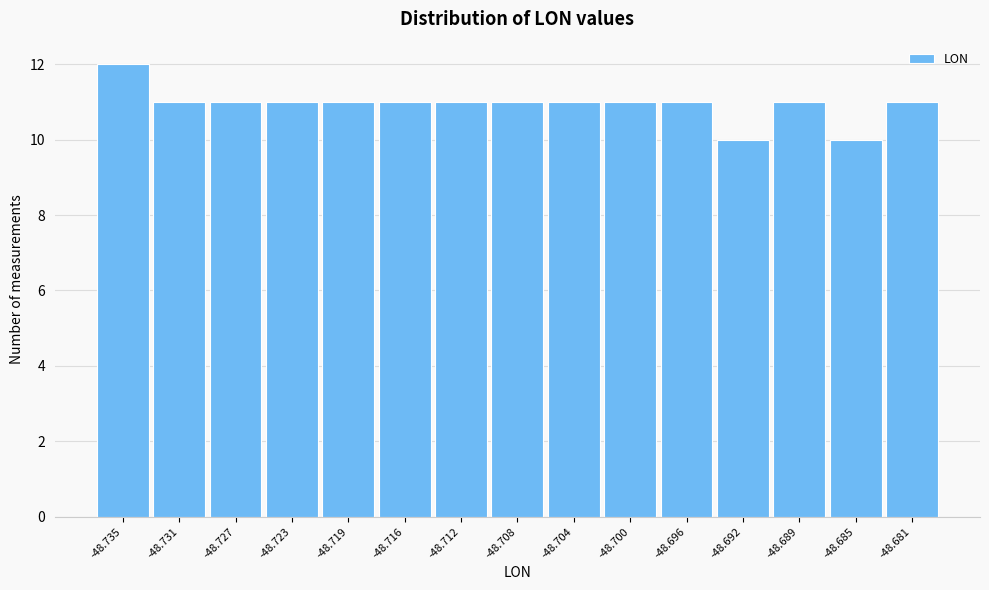

Reading left to right, extract all data points from this chart.

-48.735=12	-48.731=11	-48.727=11	-48.723=11	-48.719=11	-48.716=11	-48.712=11	-48.708=11	-48.704=11	-48.700=11	-48.696=11	-48.692=10	-48.689=11	-48.685=10	-48.681=11